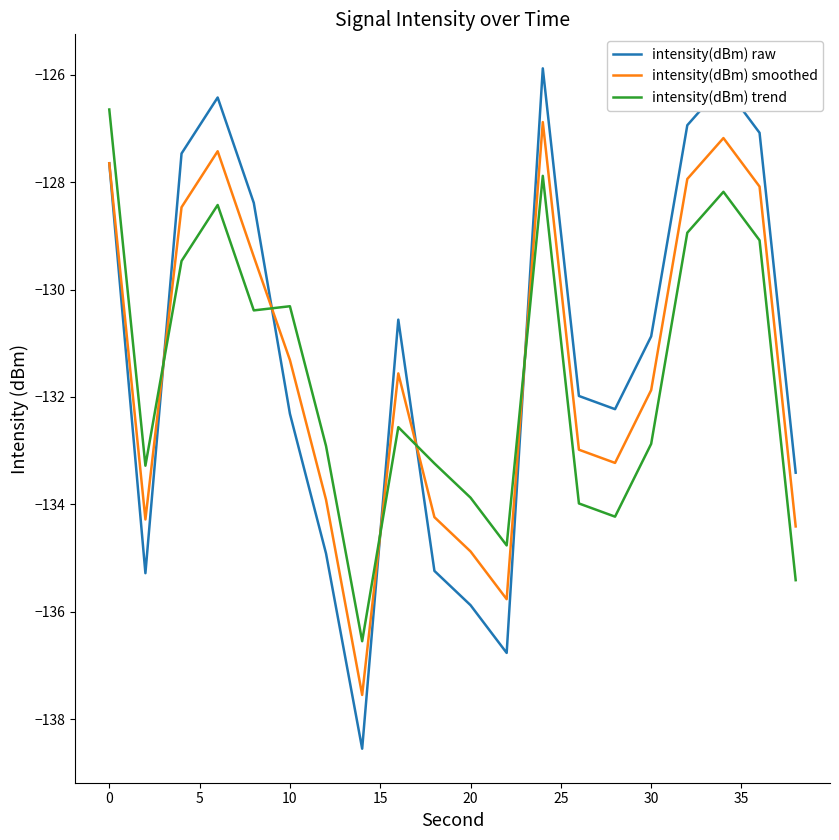

Which series has the widest spread of values?

intensity(dBm) raw